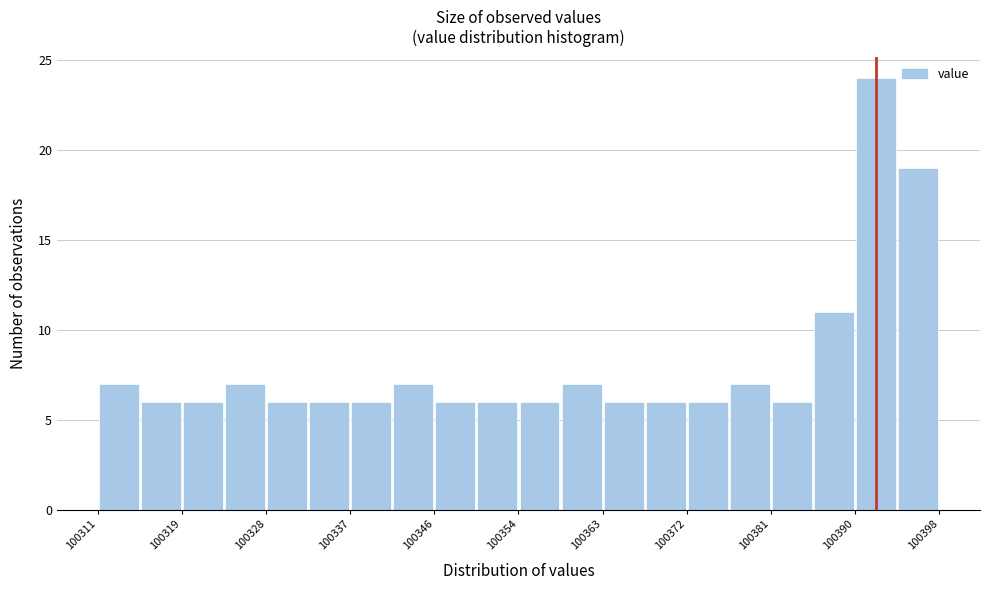

Reading left to right, transcribe this chart: for each bar, give the range it covers on the x-axis and its height. Neither the bar edges nor the heights are printed on the chart, so give them approximately, as read against the axes.

100311 to 100315: 7
100315 to 100319: 6
100319 to 100324: 6
100324 to 100328: 7
100328 to 100333: 6
100333 to 100337: 6
100337 to 100341: 6
100341 to 100346: 7
100346 to 100350: 6
100350 to 100355: 6
100355 to 100359: 6
100359 to 100363: 7
100363 to 100368: 6
100368 to 100372: 6
100372 to 100376: 6
100376 to 100381: 7
100381 to 100385: 6
100385 to 100390: 11
100390 to 100394: 24
100394 to 100398: 19